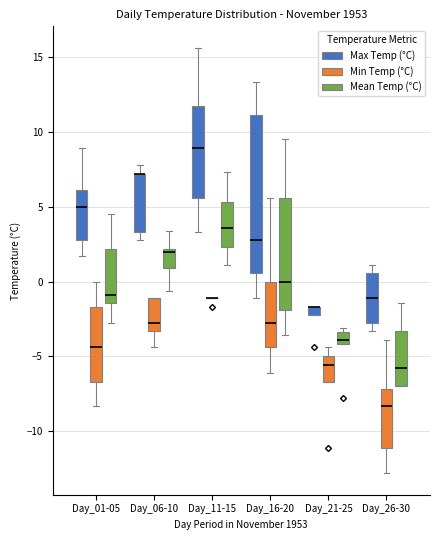

Comparing the boxes themselves (not the whiskers), which one is the tallest?

Day_16-20 (Max Temp (°C))